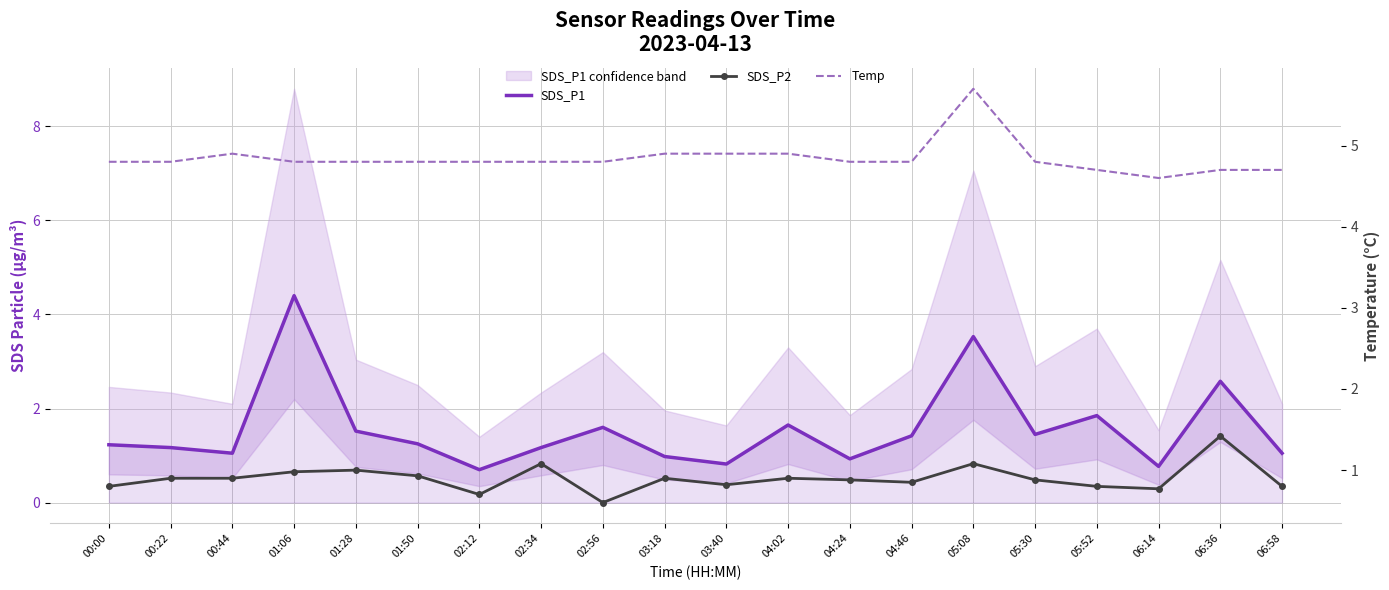

Between 04:46 and 05:52, which series saw the biggest shift?

SDS_P1